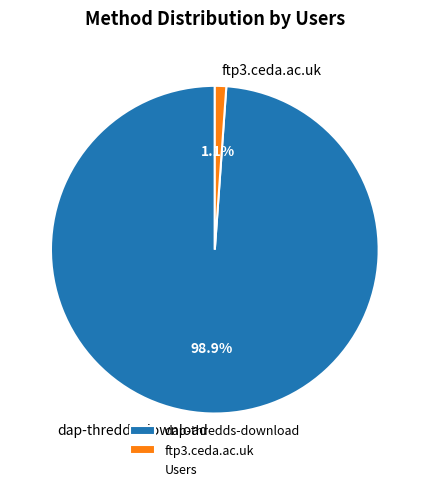

Rank the categories by value from lowest to highest.

ftp3.ceda.ac.uk, dap-thredds-download